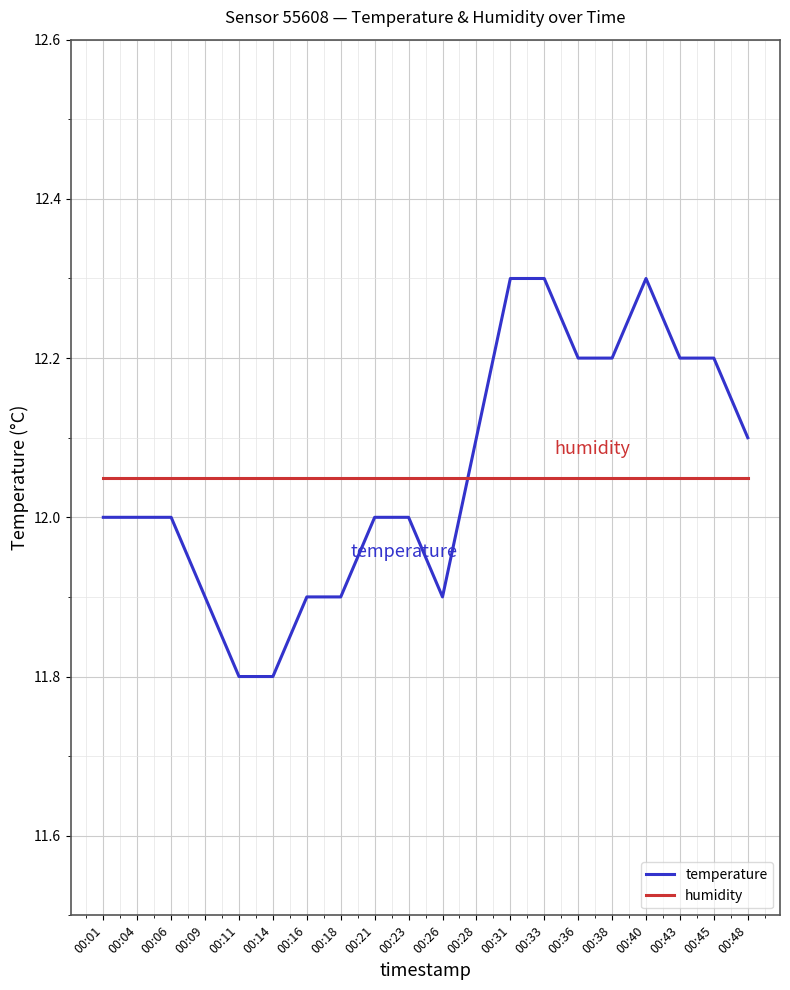

True or false: humidity and temperature cross at least once.

True